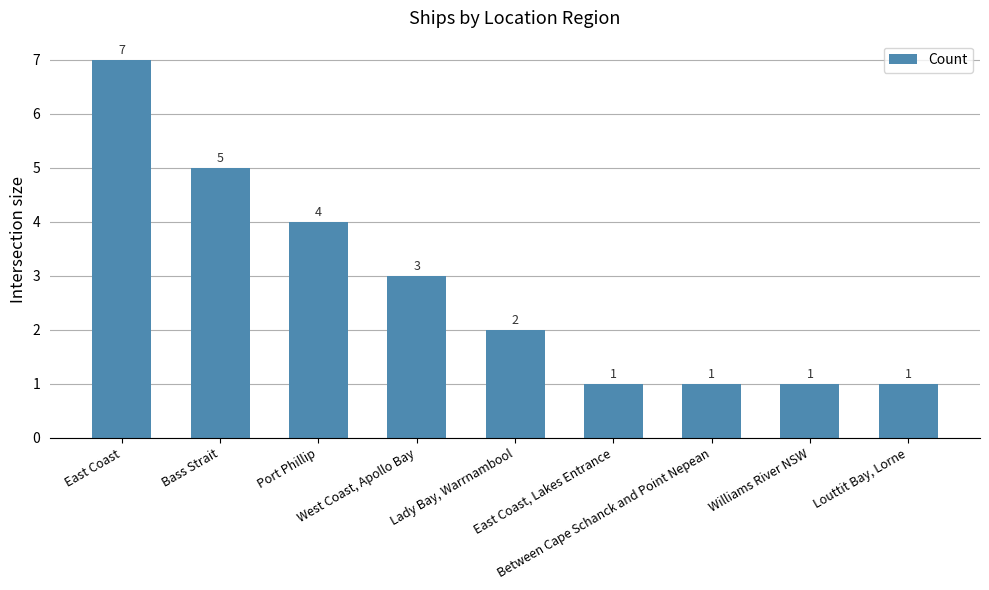

What position from the right is Lady Bay, Warrnambool?

5